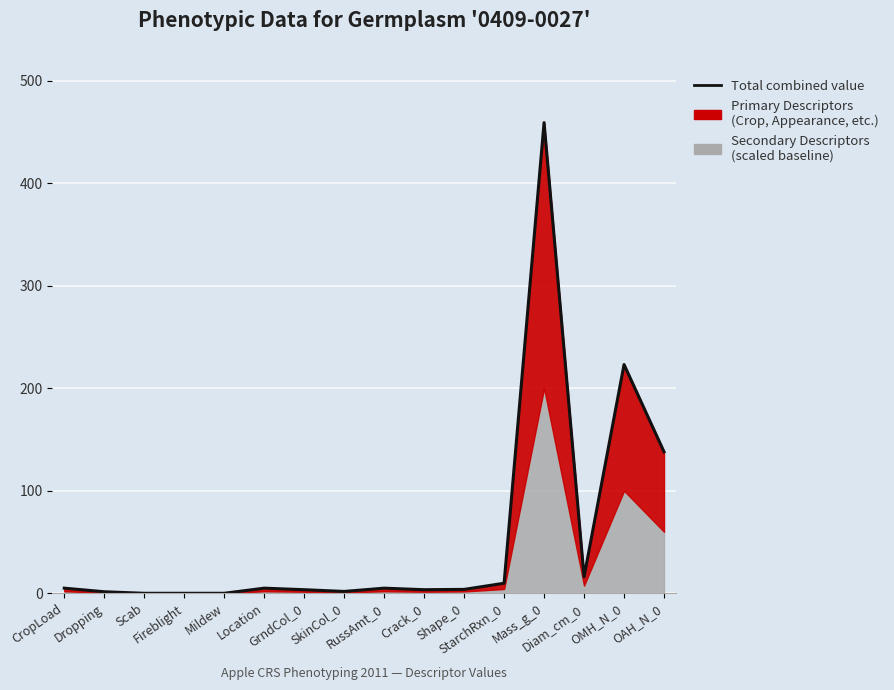

How many points are lower than both their immediate neighbors (excluding endpoints)?

3